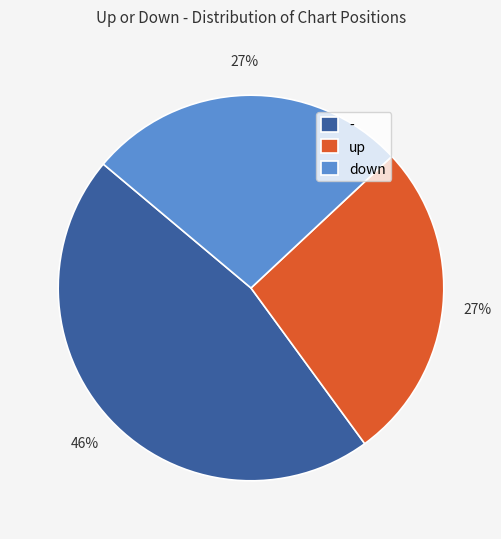

Between - and down, which is larger?

-